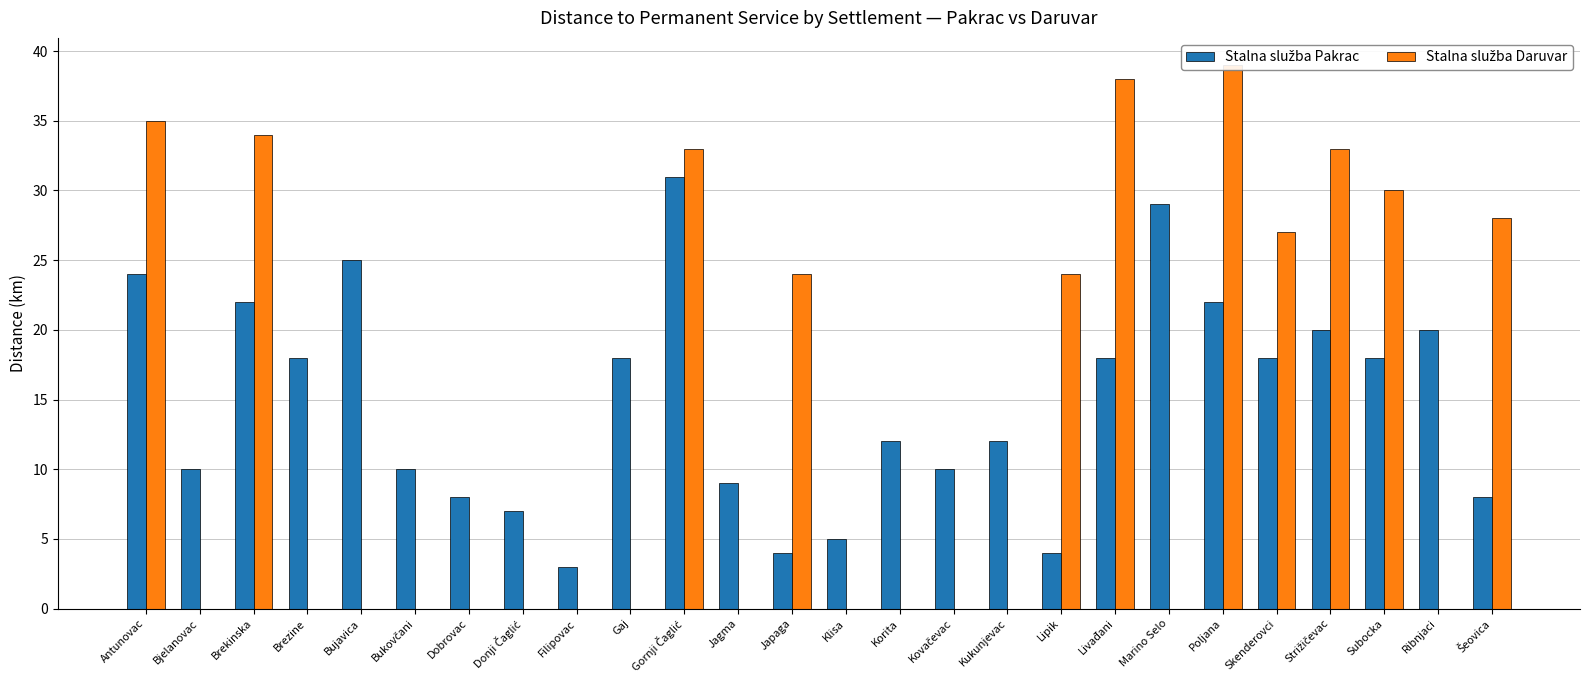

Reading right to left, what are all the values shown in this chart?

Stalna služba Pakrac: Šeovica=8	Ribnjaci=20	Subocka=18	Strižičevac=20	Skenderovci=18	Poljana=22	Marino Selo=29	Livađani=18	Lipik=4	Kukunjevac=12	Kovačevac=10	Korita=12	Klisa=5	Japaga=4	Jagma=9	Gornji Čaglić=31	Gaj=18	Filipovac=3	Donji Čaglić=7	Dobrovac=8	Bukovčani=10	Bujavica=25	Brezine=18	Brekinska=22	Bjelanovac=10	Antunovac=24
Stalna služba Daruvar: Šeovica=28	Ribnjaci=0	Subocka=30	Strižičevac=33	Skenderovci=27	Poljana=39	Marino Selo=0	Livađani=38	Lipik=24	Kukunjevac=0	Kovačevac=0	Korita=0	Klisa=0	Japaga=24	Jagma=0	Gornji Čaglić=33	Gaj=0	Filipovac=0	Donji Čaglić=0	Dobrovac=0	Bukovčani=0	Bujavica=0	Brezine=0	Brekinska=34	Bjelanovac=0	Antunovac=35